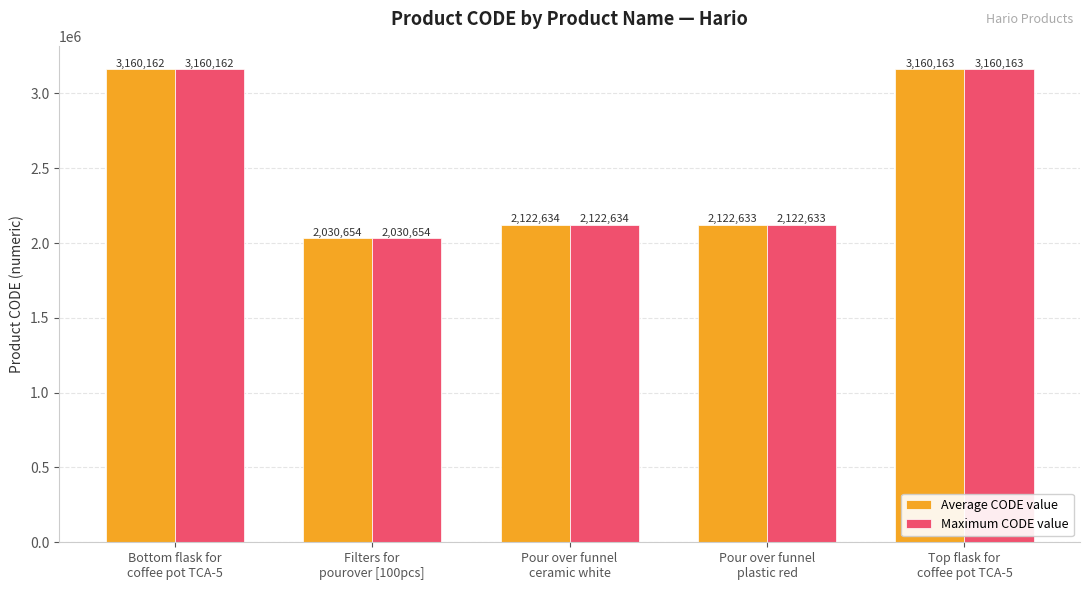

What is the difference between the Average CODE value values at Top flask for
coffee pot TCA-5 and Filters for
pourover [100pcs]?

1129509